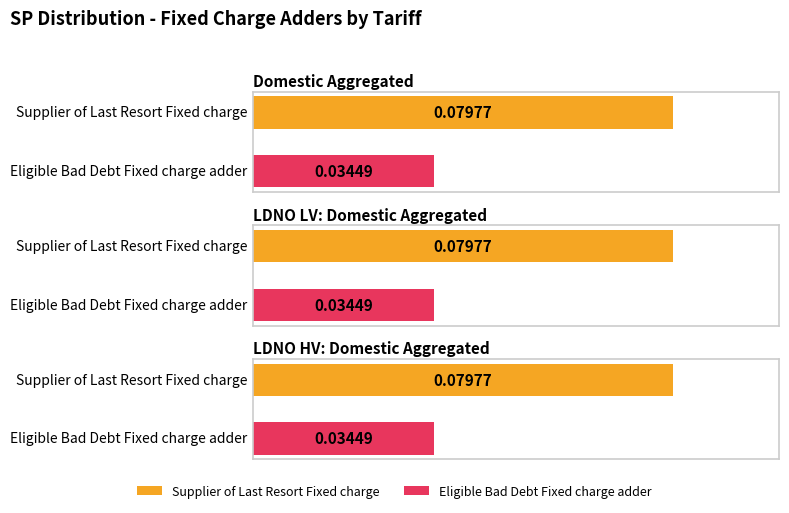

At how many categories does at least one series exceed 0?

3